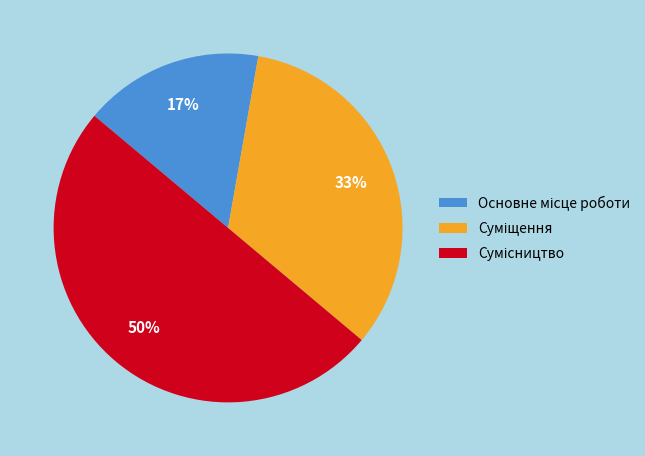

To the nearest percent, what is the average slice percentage?

33%